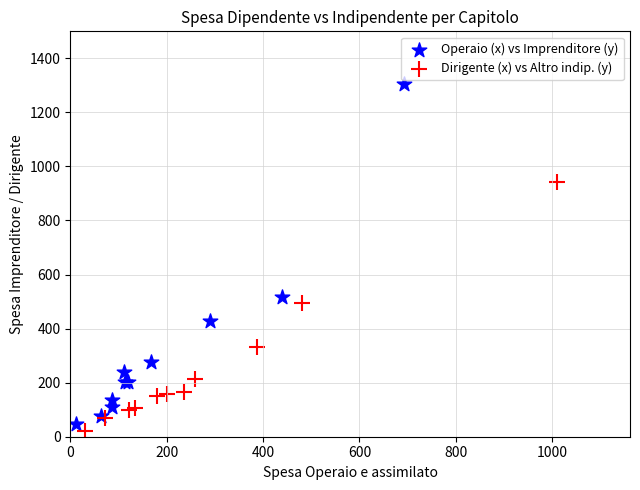

What are all the series names shown in the legend?

Operaio (x) vs Imprenditore (y), Dirigente (x) vs Altro indip. (y)